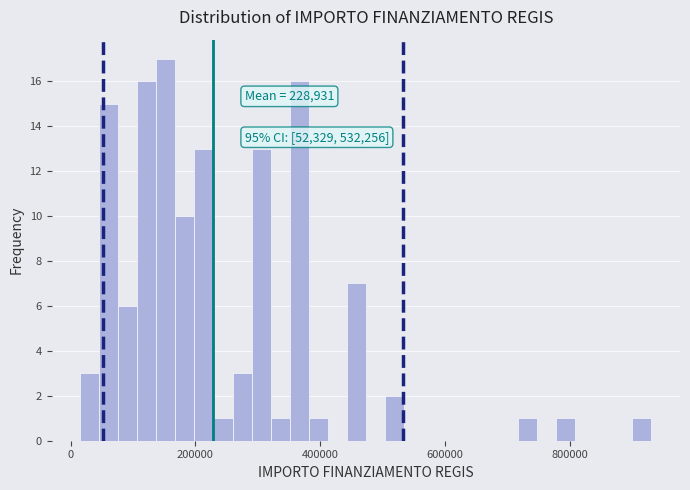

Around what value on the x-axis is the tallest bar? Give the approximate position of its centre, as read against the axis.

160000